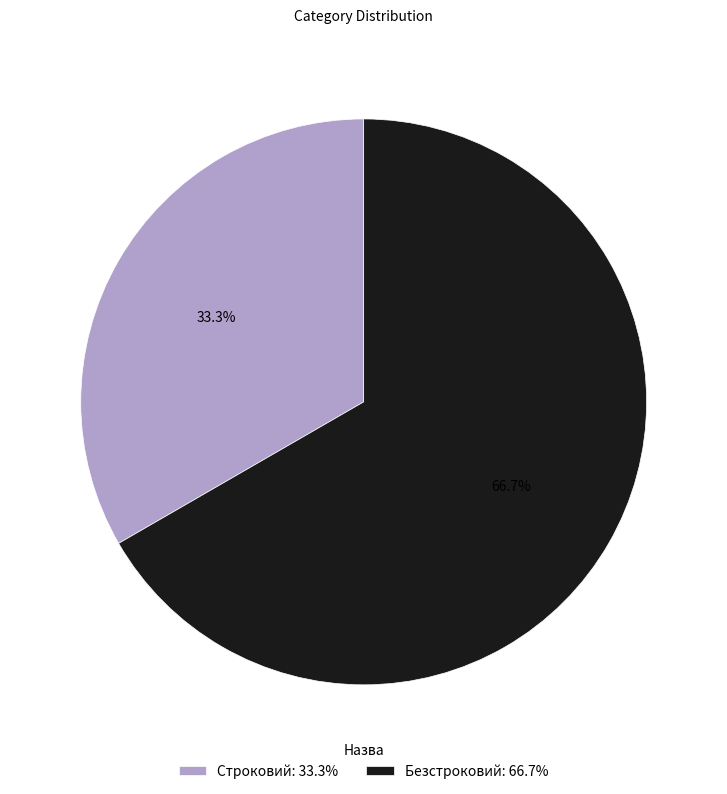

To the nearest percent, what is the average slice percentage?

50%